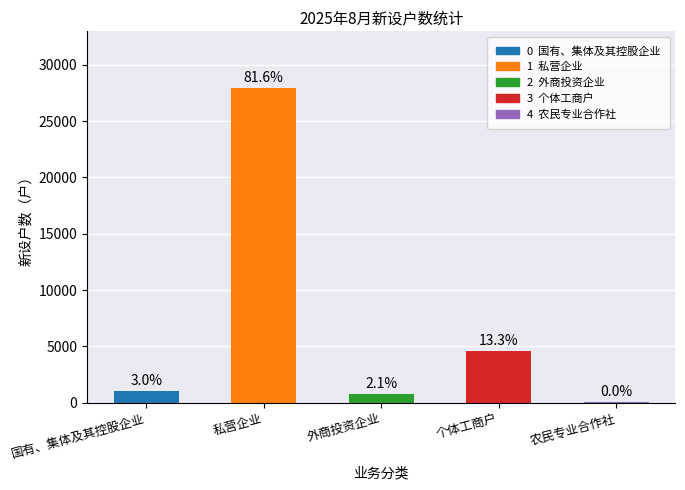

Are the bars horizontal?

No